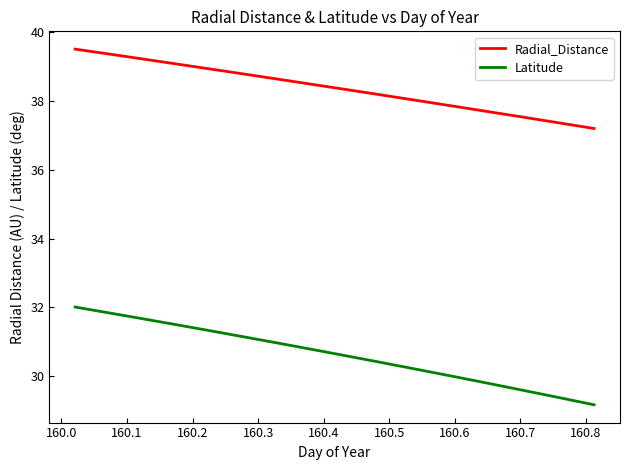

What is the maximum value for Radial_Distance?

39.5